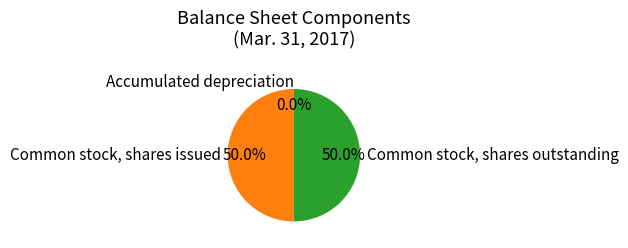

What portion of the pie excludes Common stock, shares outstanding?

50.0%